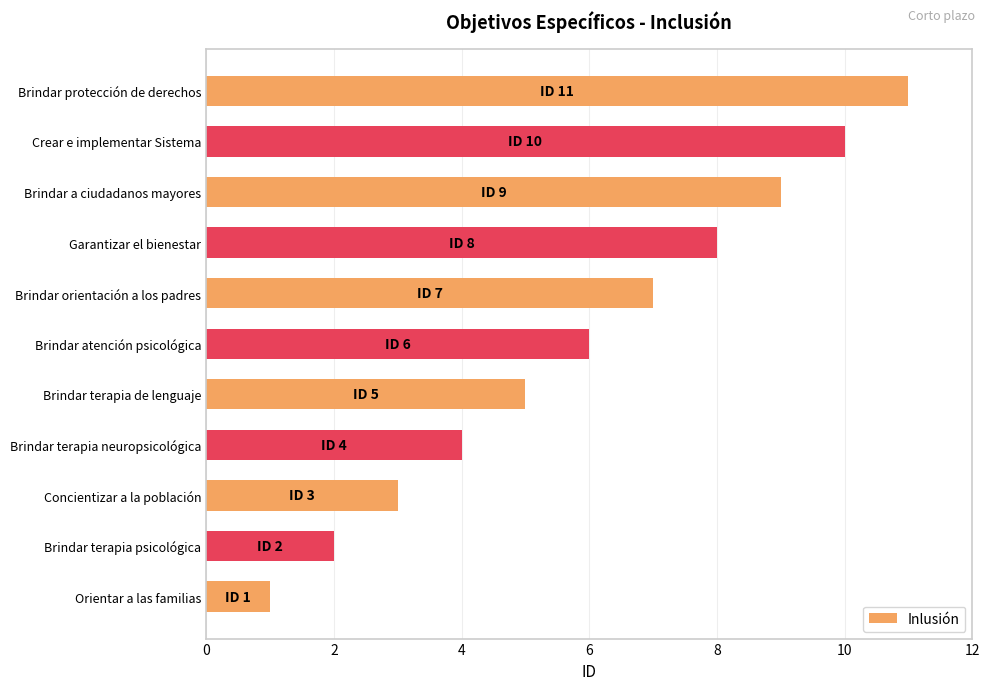

The value at Brindar a ciudadanos mayores is 9. True or false?

True